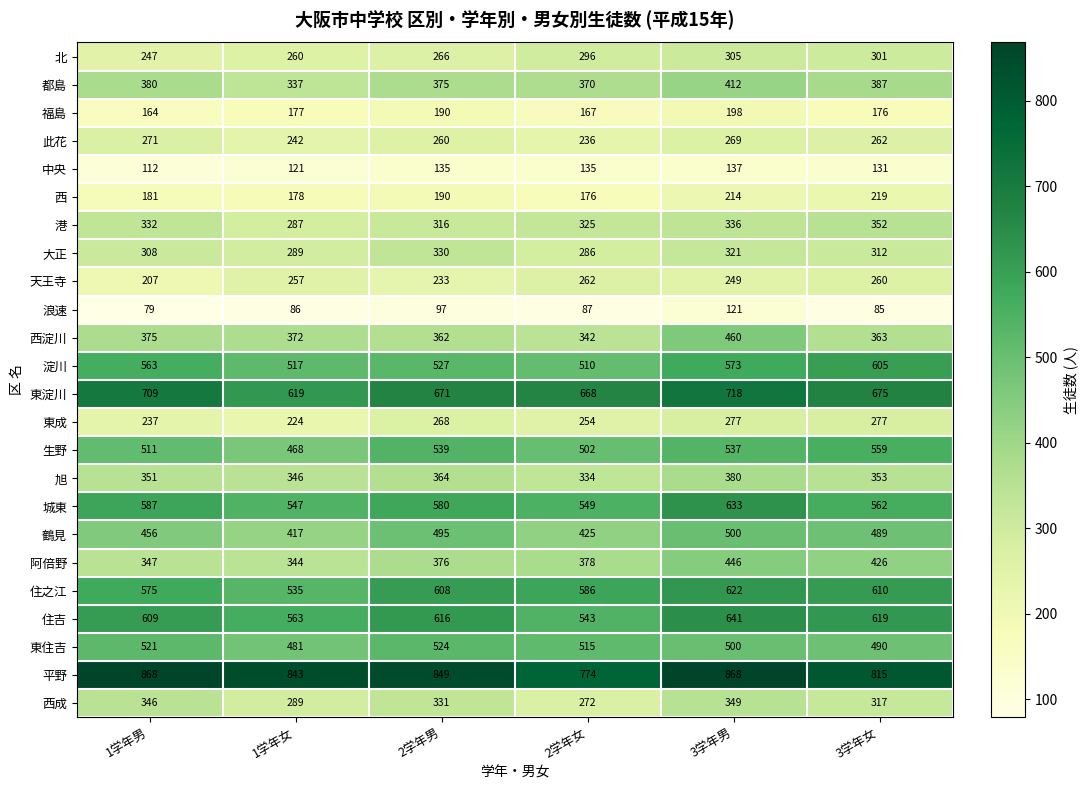

How many 平野 values are between 815 and 868?

5